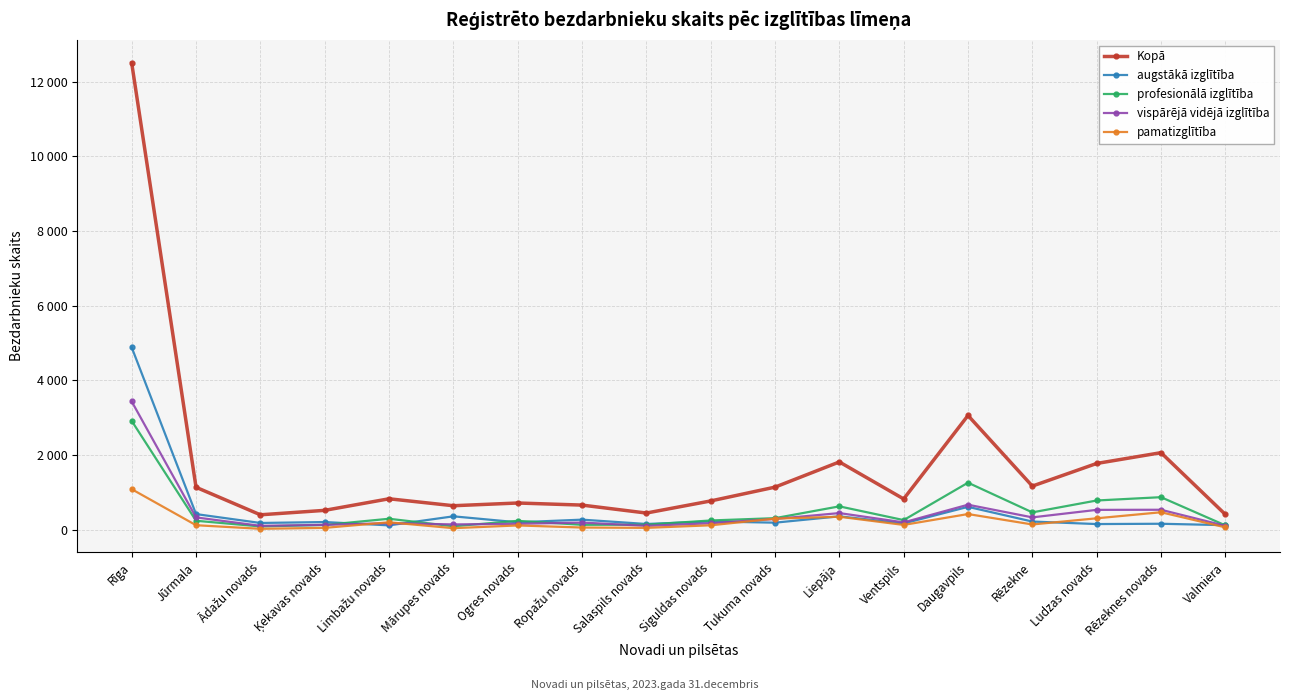

At which label does pamatizglītība first exceed 128?

Rīga